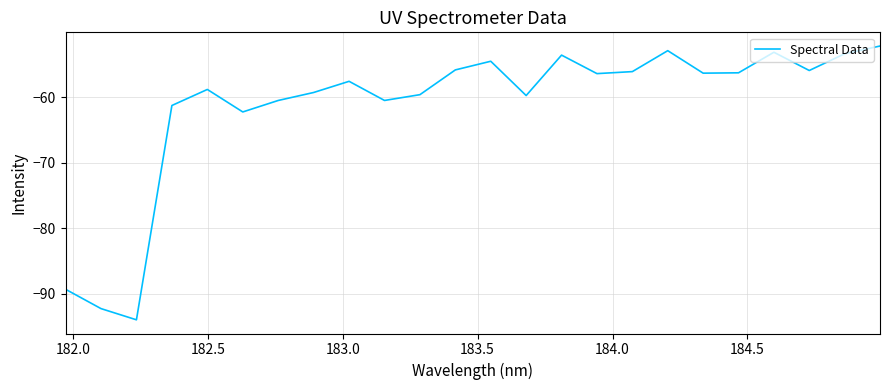

What is the minimum value shown in the chart?

-94.0